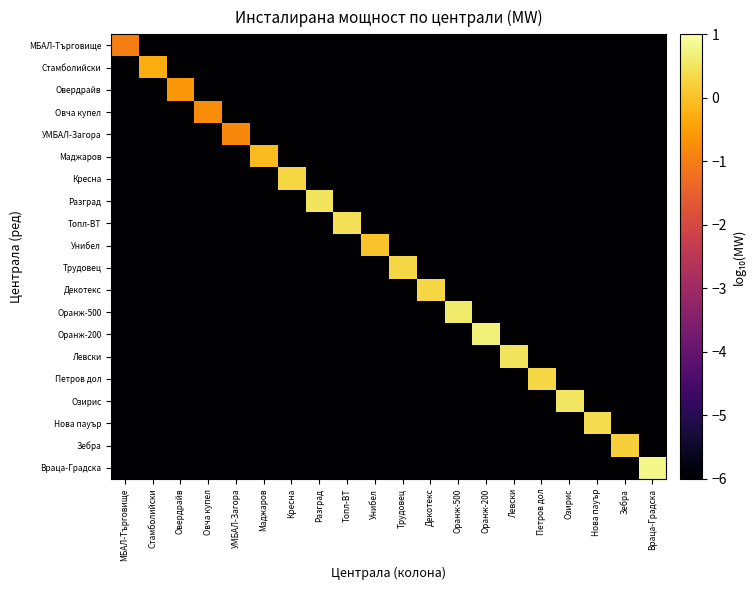

Reading left to right, list all the values displayed in this chart.

МБАЛ-Търговище: МБАЛ-Търговище=-1.0	Стамболийски=-6.0	Овердрайв=-6.0	Овча купел=-6.0	УМБАЛ-Загора=-6.0	Маджаров=-6.0	Кресна=-6.0	Разград=-6.0	Топл-ВТ=-6.0	Унибел=-6.0	Трудовец=-6.0	Декотекс=-6.0	Оранж-500=-6.0	Оранж-200=-6.0	Левски=-6.0	Петров дол=-6.0	Озирис=-6.0	Нова пауър=-6.0	Зебра=-6.0	Враца-Градска=-6.0
Стамболийски: МБАЛ-Търговище=-6.0	Стамболийски=-0.3	Овердрайв=-6.0	Овча купел=-6.0	УМБАЛ-Загора=-6.0	Маджаров=-6.0	Кресна=-6.0	Разград=-6.0	Топл-ВТ=-6.0	Унибел=-6.0	Трудовец=-6.0	Декотекс=-6.0	Оранж-500=-6.0	Оранж-200=-6.0	Левски=-6.0	Петров дол=-6.0	Озирис=-6.0	Нова пауър=-6.0	Зебра=-6.0	Враца-Градска=-6.0
Овердрайв: МБАЛ-Търговище=-6.0	Стамболийски=-6.0	Овердрайв=-0.6	Овча купел=-6.0	УМБАЛ-Загора=-6.0	Маджаров=-6.0	Кресна=-6.0	Разград=-6.0	Топл-ВТ=-6.0	Унибел=-6.0	Трудовец=-6.0	Декотекс=-6.0	Оранж-500=-6.0	Оранж-200=-6.0	Левски=-6.0	Петров дол=-6.0	Озирис=-6.0	Нова пауър=-6.0	Зебра=-6.0	Враца-Градска=-6.0
Овча купел: МБАЛ-Търговище=-6.0	Стамболийски=-6.0	Овердрайв=-6.0	Овча купел=-0.8	УМБАЛ-Загора=-6.0	Маджаров=-6.0	Кресна=-6.0	Разград=-6.0	Топл-ВТ=-6.0	Унибел=-6.0	Трудовец=-6.0	Декотекс=-6.0	Оранж-500=-6.0	Оранж-200=-6.0	Левски=-6.0	Петров дол=-6.0	Озирис=-6.0	Нова пауър=-6.0	Зебра=-6.0	Враца-Градска=-6.0
УМБАЛ-Загора: МБАЛ-Търговище=-6.0	Стамболийски=-6.0	Овердрайв=-6.0	Овча купел=-6.0	УМБАЛ-Загора=-0.8	Маджаров=-6.0	Кресна=-6.0	Разград=-6.0	Топл-ВТ=-6.0	Унибел=-6.0	Трудовец=-6.0	Декотекс=-6.0	Оранж-500=-6.0	Оранж-200=-6.0	Левски=-6.0	Петров дол=-6.0	Озирис=-6.0	Нова пауър=-6.0	Зебра=-6.0	Враца-Градска=-6.0
Маджаров: МБАЛ-Търговище=-6.0	Стамболийски=-6.0	Овердрайв=-6.0	Овча купел=-6.0	УМБАЛ-Загора=-6.0	Маджаров=-0.1	Кресна=-6.0	Разград=-6.0	Топл-ВТ=-6.0	Унибел=-6.0	Трудовец=-6.0	Декотекс=-6.0	Оранж-500=-6.0	Оранж-200=-6.0	Левски=-6.0	Петров дол=-6.0	Озирис=-6.0	Нова пауър=-6.0	Зебра=-6.0	Враца-Градска=-6.0
Кресна: МБАЛ-Търговище=-6.0	Стамболийски=-6.0	Овердрайв=-6.0	Овча купел=-6.0	УМБАЛ-Загора=-6.0	Маджаров=-6.0	Кресна=0.3	Разград=-6.0	Топл-ВТ=-6.0	Унибел=-6.0	Трудовец=-6.0	Декотекс=-6.0	Оранж-500=-6.0	Оранж-200=-6.0	Левски=-6.0	Петров дол=-6.0	Озирис=-6.0	Нова пауър=-6.0	Зебра=-6.0	Враца-Градска=-6.0
Разград: МБАЛ-Търговище=-6.0	Стамболийски=-6.0	Овердрайв=-6.0	Овча купел=-6.0	УМБАЛ-Загора=-6.0	Маджаров=-6.0	Кресна=-6.0	Разград=0.5	Топл-ВТ=-6.0	Унибел=-6.0	Трудовец=-6.0	Декотекс=-6.0	Оранж-500=-6.0	Оранж-200=-6.0	Левски=-6.0	Петров дол=-6.0	Озирис=-6.0	Нова пауър=-6.0	Зебра=-6.0	Враца-Градска=-6.0
Топл-ВТ: МБАЛ-Търговище=-6.0	Стамболийски=-6.0	Овердрайв=-6.0	Овча купел=-6.0	УМБАЛ-Загора=-6.0	Маджаров=-6.0	Кресна=-6.0	Разград=-6.0	Топл-ВТ=0.4	Унибел=-6.0	Трудовец=-6.0	Декотекс=-6.0	Оранж-500=-6.0	Оранж-200=-6.0	Левски=-6.0	Петров дол=-6.0	Озирис=-6.0	Нова пауър=-6.0	Зебра=-6.0	Враца-Градска=-6.0
Унибел: МБАЛ-Търговище=-6.0	Стамболийски=-6.0	Овердрайв=-6.0	Овча купел=-6.0	УМБАЛ-Загора=-6.0	Маджаров=-6.0	Кресна=-6.0	Разград=-6.0	Топл-ВТ=-6.0	Унибел=0.0	Трудовец=-6.0	Декотекс=-6.0	Оранж-500=-6.0	Оранж-200=-6.0	Левски=-6.0	Петров дол=-6.0	Озирис=-6.0	Нова пауър=-6.0	Зебра=-6.0	Враца-Градска=-6.0
Трудовец: МБАЛ-Търговище=-6.0	Стамболийски=-6.0	Овердрайв=-6.0	Овча купел=-6.0	УМБАЛ-Загора=-6.0	Маджаров=-6.0	Кресна=-6.0	Разград=-6.0	Топл-ВТ=-6.0	Унибел=-6.0	Трудовец=0.3	Декотекс=-6.0	Оранж-500=-6.0	Оранж-200=-6.0	Левски=-6.0	Петров дол=-6.0	Озирис=-6.0	Нова пауър=-6.0	Зебра=-6.0	Враца-Градска=-6.0
Декотекс: МБАЛ-Търговище=-6.0	Стамболийски=-6.0	Овердрайв=-6.0	Овча купел=-6.0	УМБАЛ-Загора=-6.0	Маджаров=-6.0	Кресна=-6.0	Разград=-6.0	Топл-ВТ=-6.0	Унибел=-6.0	Трудовец=-6.0	Декотекс=0.3	Оранж-500=-6.0	Оранж-200=-6.0	Левски=-6.0	Петров дол=-6.0	Озирис=-6.0	Нова пауър=-6.0	Зебра=-6.0	Враца-Градска=-6.0
Оранж-500: МБАЛ-Търговище=-6.0	Стамболийски=-6.0	Овердрайв=-6.0	Овча купел=-6.0	УМБАЛ-Загора=-6.0	Маджаров=-6.0	Кресна=-6.0	Разград=-6.0	Топл-ВТ=-6.0	Унибел=-6.0	Трудовец=-6.0	Декотекс=-6.0	Оранж-500=0.6	Оранж-200=-6.0	Левски=-6.0	Петров дол=-6.0	Озирис=-6.0	Нова пауър=-6.0	Зебра=-6.0	Враца-Градска=-6.0
Оранж-200: МБАЛ-Търговище=-6.0	Стамболийски=-6.0	Овердрайв=-6.0	Овча купел=-6.0	УМБАЛ-Загора=-6.0	Маджаров=-6.0	Кресна=-6.0	Разград=-6.0	Топл-ВТ=-6.0	Унибел=-6.0	Трудовец=-6.0	Декотекс=-6.0	Оранж-500=-6.0	Оранж-200=0.7	Левски=-6.0	Петров дол=-6.0	Озирис=-6.0	Нова пауър=-6.0	Зебра=-6.0	Враца-Градска=-6.0
Левски: МБАЛ-Търговище=-6.0	Стамболийски=-6.0	Овердрайв=-6.0	Овча купел=-6.0	УМБАЛ-Загора=-6.0	Маджаров=-6.0	Кресна=-6.0	Разград=-6.0	Топл-ВТ=-6.0	Унибел=-6.0	Трудовец=-6.0	Декотекс=-6.0	Оранж-500=-6.0	Оранж-200=-6.0	Левски=0.5	Петров дол=-6.0	Озирис=-6.0	Нова пауър=-6.0	Зебра=-6.0	Враца-Градска=-6.0
Петров дол: МБАЛ-Търговище=-6.0	Стамболийски=-6.0	Овердрайв=-6.0	Овча купел=-6.0	УМБАЛ-Загора=-6.0	Маджаров=-6.0	Кресна=-6.0	Разград=-6.0	Топл-ВТ=-6.0	Унибел=-6.0	Трудовец=-6.0	Декотекс=-6.0	Оранж-500=-6.0	Оранж-200=-6.0	Левски=-6.0	Петров дол=0.3	Озирис=-6.0	Нова пауър=-6.0	Зебра=-6.0	Враца-Градска=-6.0
Озирис: МБАЛ-Търговище=-6.0	Стамболийски=-6.0	Овердрайв=-6.0	Овча купел=-6.0	УМБАЛ-Загора=-6.0	Маджаров=-6.0	Кресна=-6.0	Разград=-6.0	Топл-ВТ=-6.0	Унибел=-6.0	Трудовец=-6.0	Декотекс=-6.0	Оранж-500=-6.0	Оранж-200=-6.0	Левски=-6.0	Петров дол=-6.0	Озирис=0.5	Нова пауър=-6.0	Зебра=-6.0	Враца-Градска=-6.0
Нова пауър: МБАЛ-Търговище=-6.0	Стамболийски=-6.0	Овердрайв=-6.0	Овча купел=-6.0	УМБАЛ-Загора=-6.0	Маджаров=-6.0	Кресна=-6.0	Разград=-6.0	Топл-ВТ=-6.0	Унибел=-6.0	Трудовец=-6.0	Декотекс=-6.0	Оранж-500=-6.0	Оранж-200=-6.0	Левски=-6.0	Петров дол=-6.0	Озирис=-6.0	Нова пауър=0.4	Зебра=-6.0	Враца-Градска=-6.0
Зебра: МБАЛ-Търговище=-6.0	Стамболийски=-6.0	Овердрайв=-6.0	Овча купел=-6.0	УМБАЛ-Загора=-6.0	Маджаров=-6.0	Кресна=-6.0	Разград=-6.0	Топл-ВТ=-6.0	Унибел=-6.0	Трудовец=-6.0	Декотекс=-6.0	Оранж-500=-6.0	Оранж-200=-6.0	Левски=-6.0	Петров дол=-6.0	Озирис=-6.0	Нова пауър=-6.0	Зебра=0.2	Враца-Градска=-6.0
Враца-Градска: МБАЛ-Търговище=-6.0	Стамболийски=-6.0	Овердрайв=-6.0	Овча купел=-6.0	УМБАЛ-Загора=-6.0	Маджаров=-6.0	Кресна=-6.0	Разград=-6.0	Топл-ВТ=-6.0	Унибел=-6.0	Трудовец=-6.0	Декотекс=-6.0	Оранж-500=-6.0	Оранж-200=-6.0	Левски=-6.0	Петров дол=-6.0	Озирис=-6.0	Нова пауър=-6.0	Зебра=-6.0	Враца-Градска=0.8